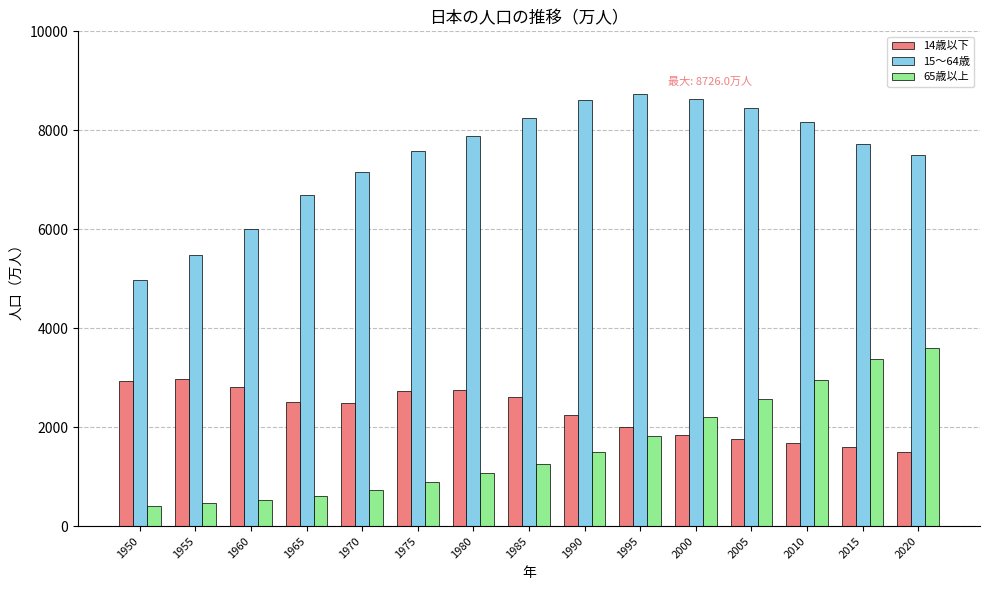

What is the highest value of the 15～64歳 series?

8726.0